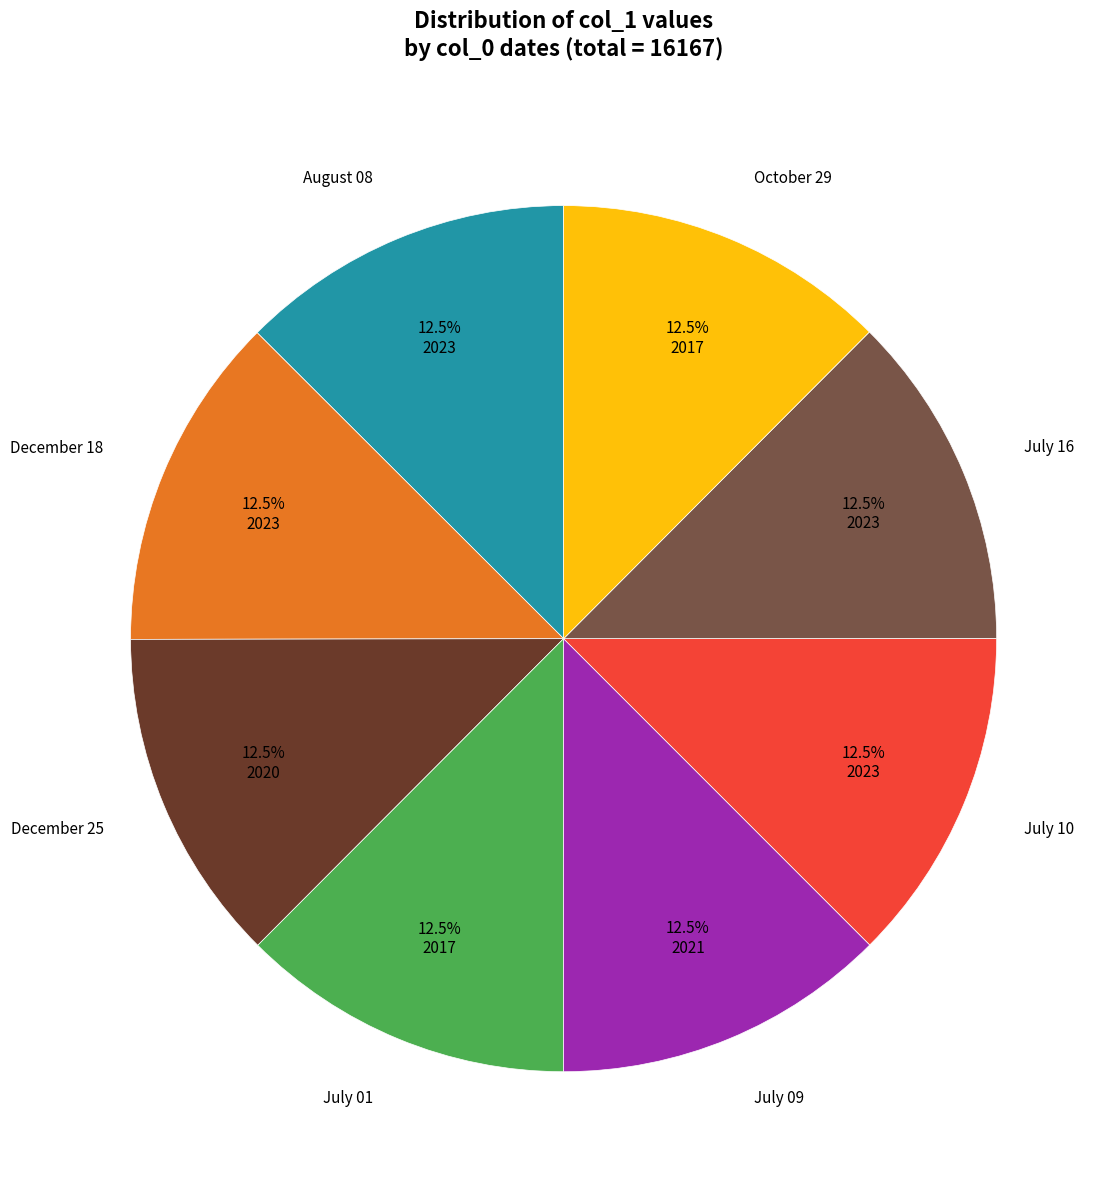

Does any single category account for the majority?

No